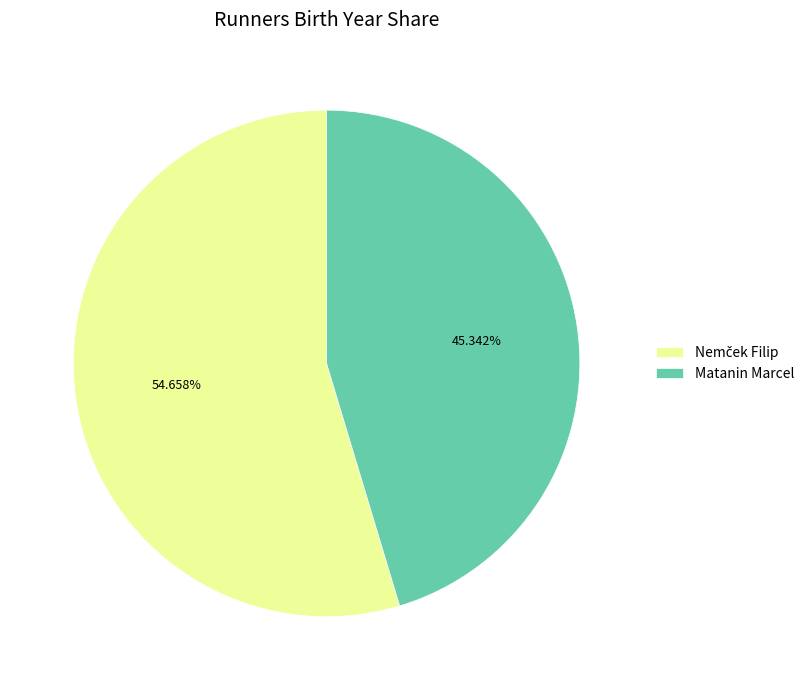

Which slice is the smallest?

Matanin Marcel